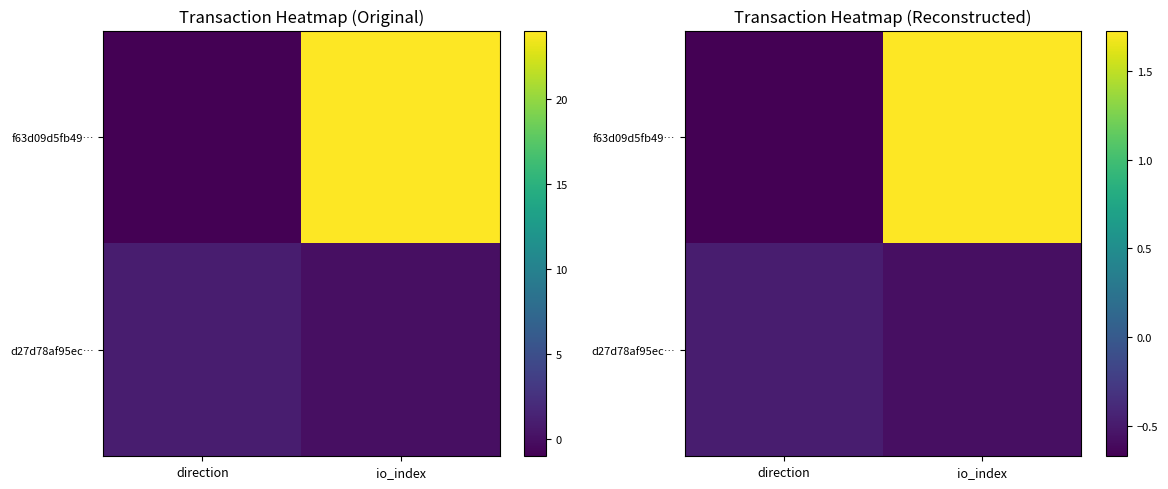

Is the value of f63d09d5fb49… at io_index greater than the value of d27d78af95ec… at io_index?

Yes